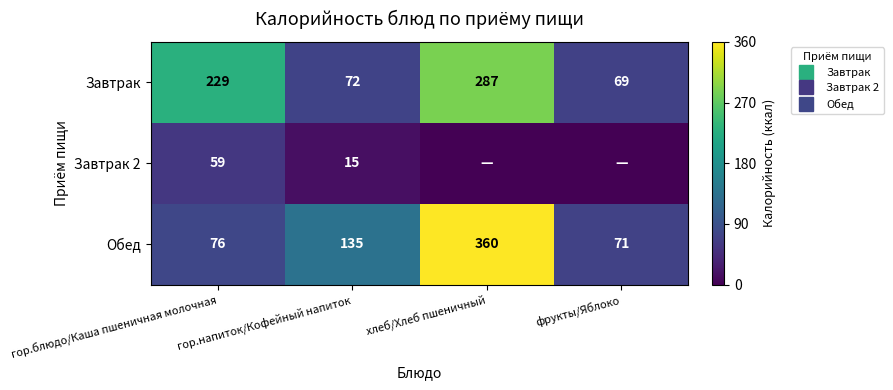

True or false: Завтрак has a value of 0.1 at гор.напиток/Кофейный напиток.

False